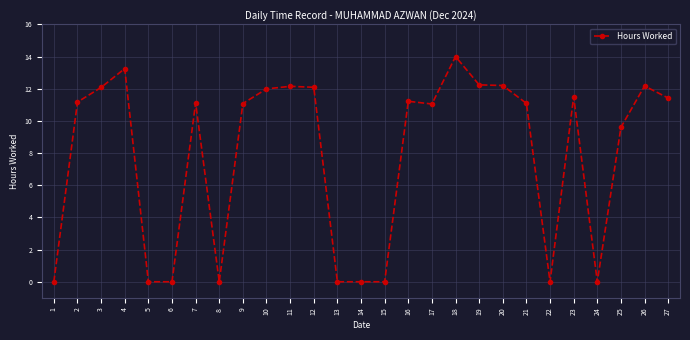

Where is the first local maximum?

4